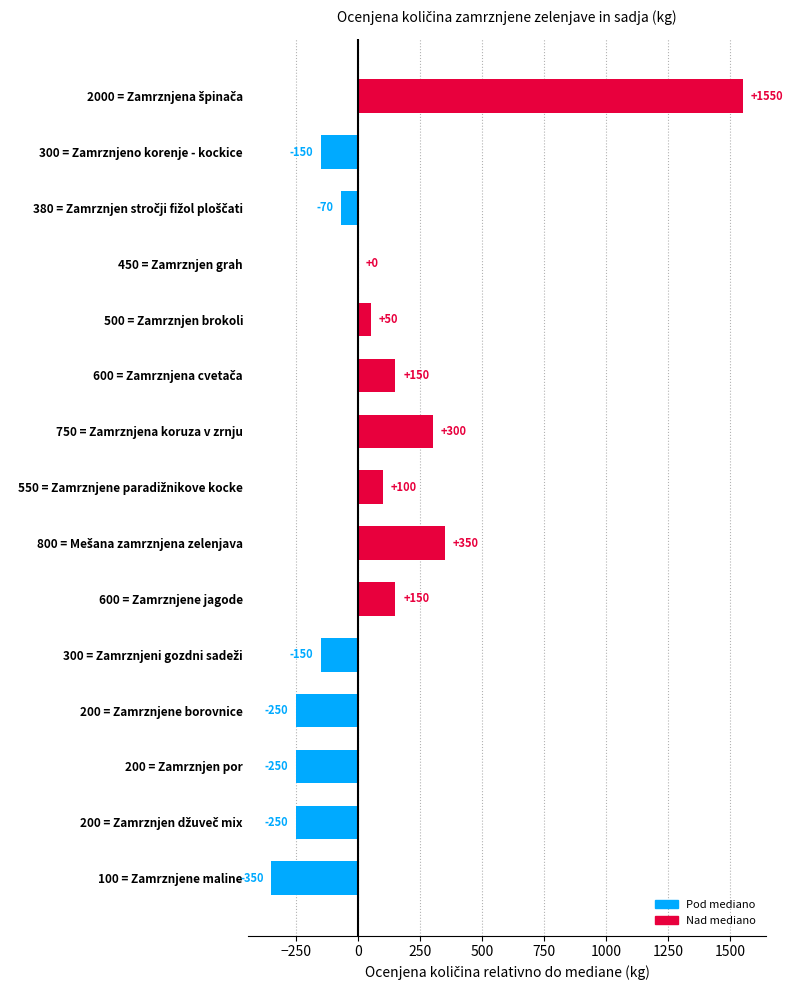

Is it true that the value at 750 = Zamrznjena koruza v zrnju is 300?

True